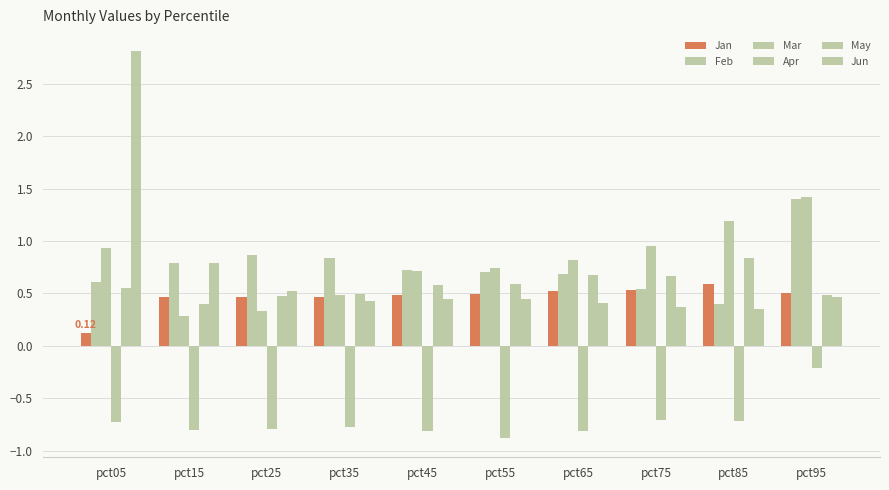

Between pct55 and pct75, which series saw the biggest shift?

Mar